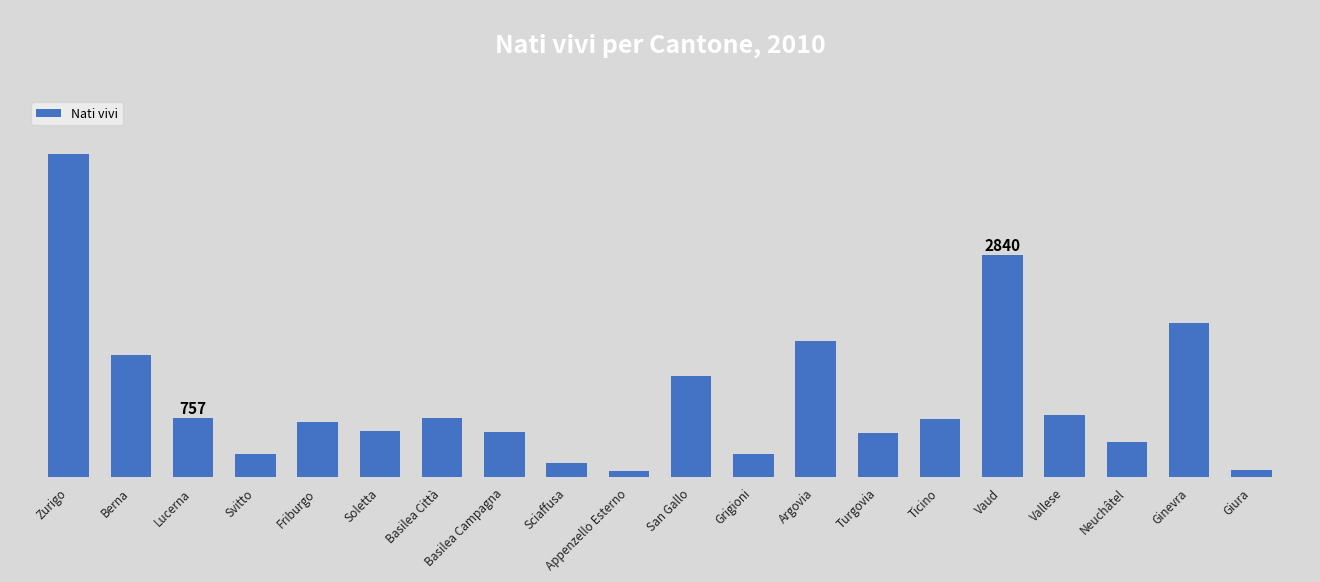

What position from the right is Giura?

1